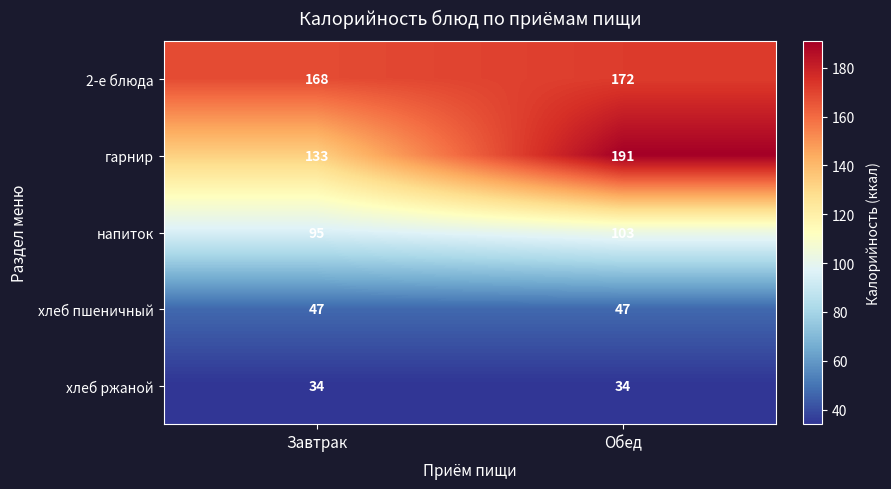

Reading left to right, transcribe all the data shown in this chart.

2-е блюда: Завтрак=168	Обед=172
гарнир: Завтрак=133	Обед=191
напиток: Завтрак=95	Обед=103
хлеб пшеничный: Завтрак=47	Обед=47
хлеб ржаной: Завтрак=34	Обед=34